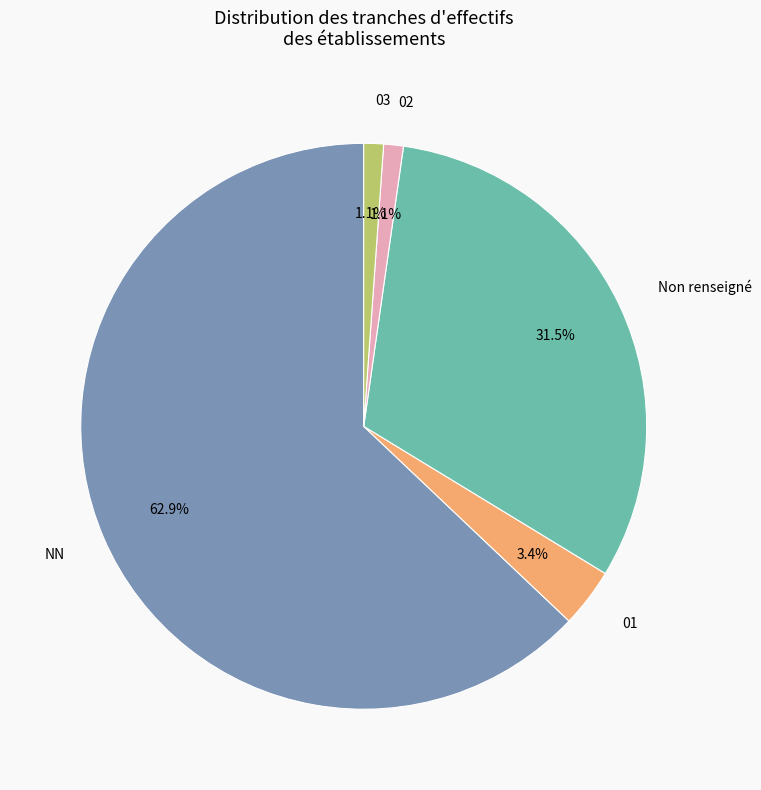

To the nearest percent, what is the average slice percentage?

20%